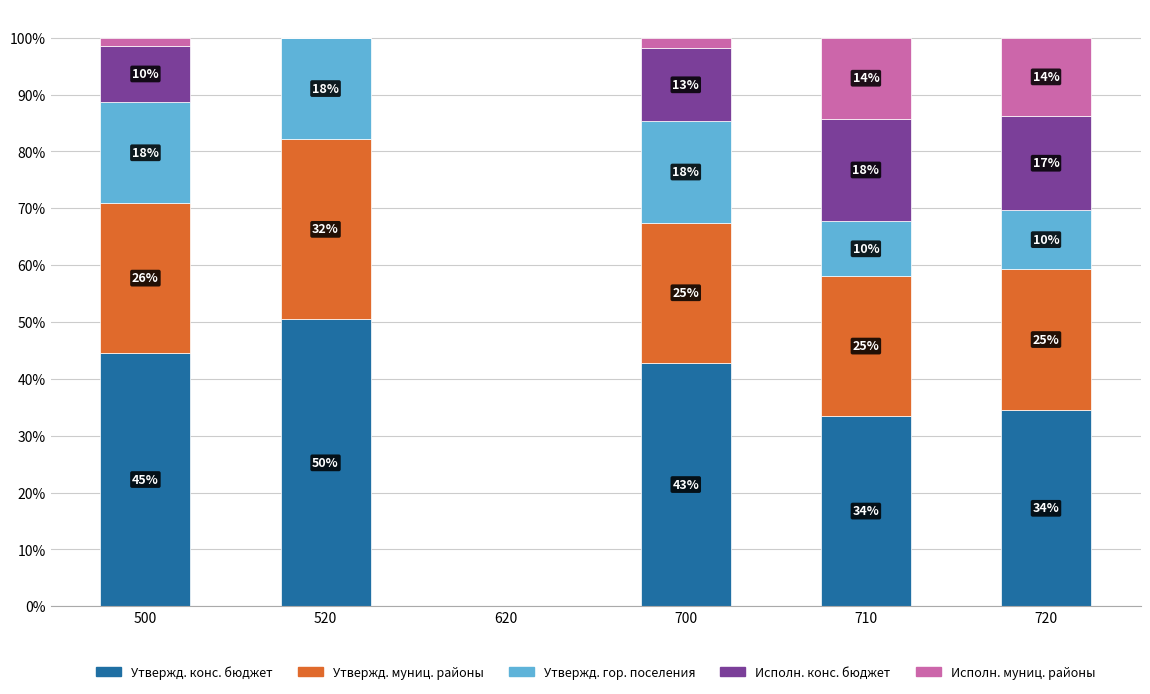

Are the bars horizontal?

No